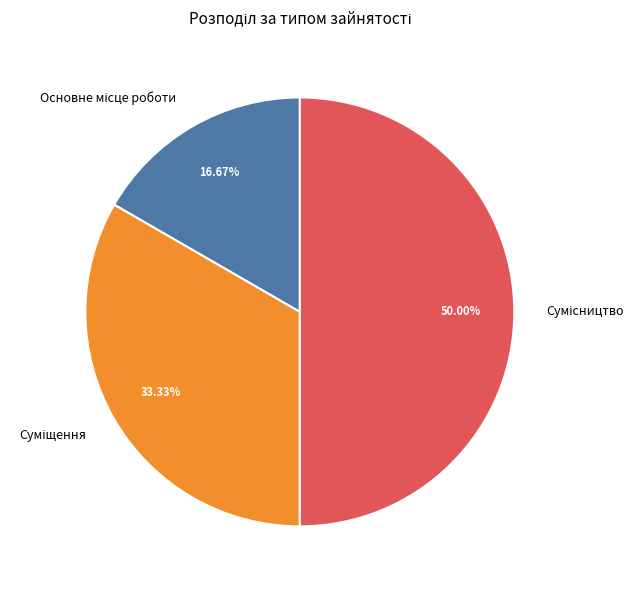

How many slices are in this pie chart?

3